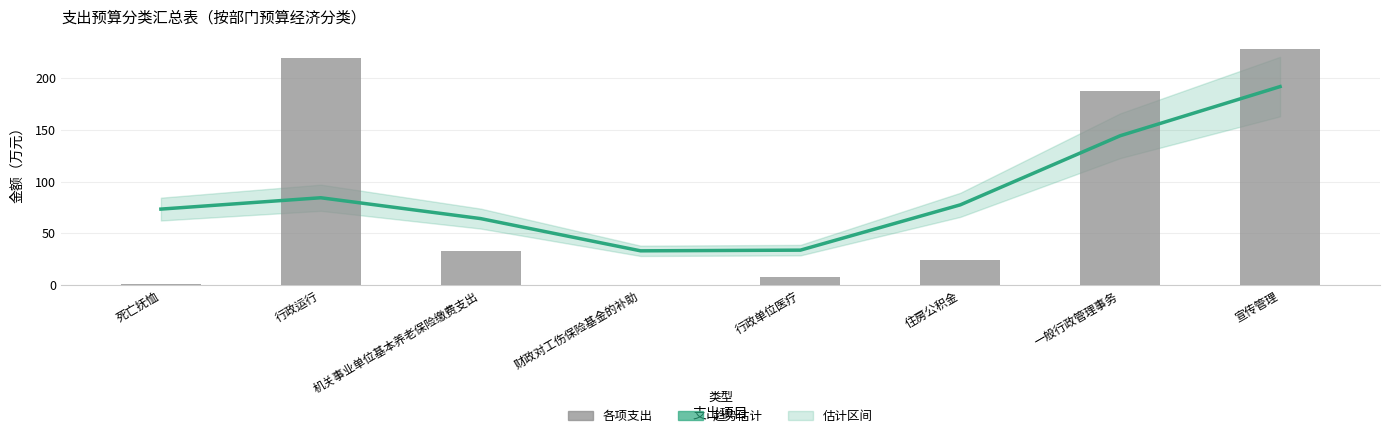

Reading left to right, extract all data points from this chart.

趋势估计: 死亡抚恤=73.5	行政运行=84.5	机关事业单位基本养老保险缴费支出=64.3	财政对工伤保险基金的补助=33.2	行政单位医疗=33.8	住房公积金=77.6	一般行政管理事务=144.4	宣传管理=191.9
总计: 死亡抚恤=0.8	行政运行=219.6	机关事业单位基本养老保险缴费支出=32.9	财政对工伤保险基金的补助=0.4	行政单位医疗=8.3	住房公积金=24.7	一般行政管理事务=187.8	宣传管理=228.6